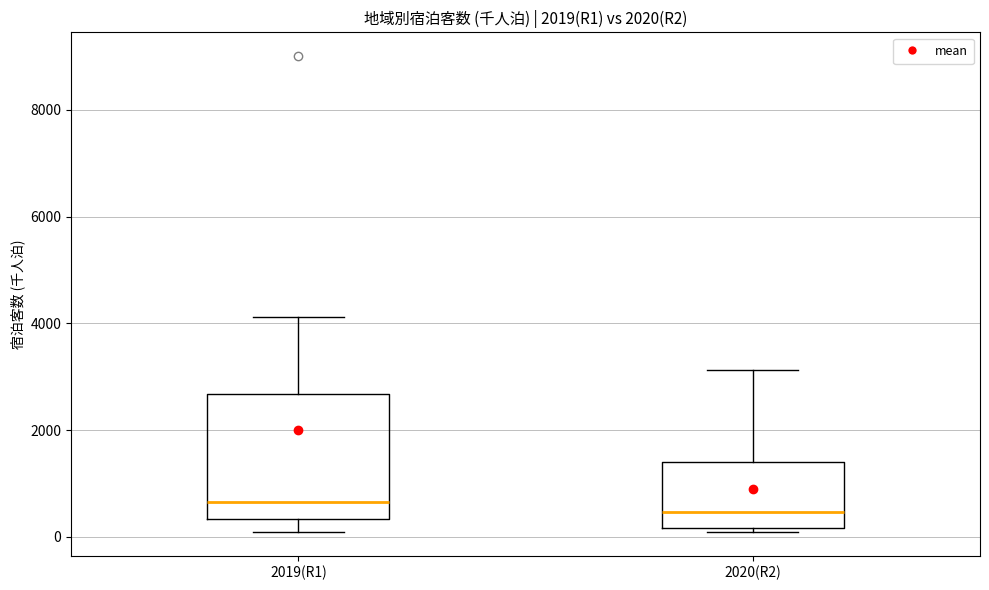

Comparing the boxes themselves (not the whiskers), which one is the tallest?

2019(R1)